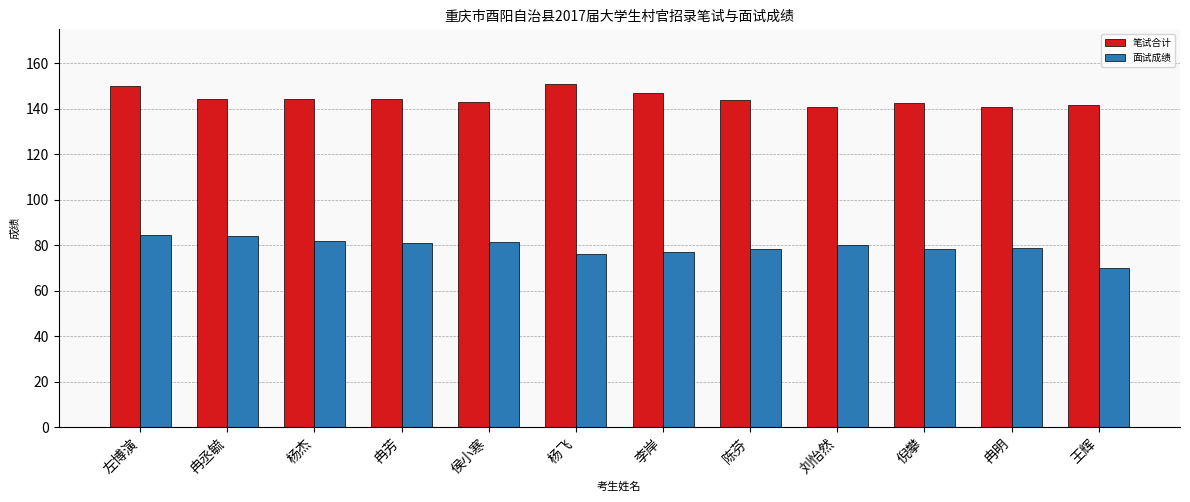

What is the total value across all series at 陈芬?

222.4